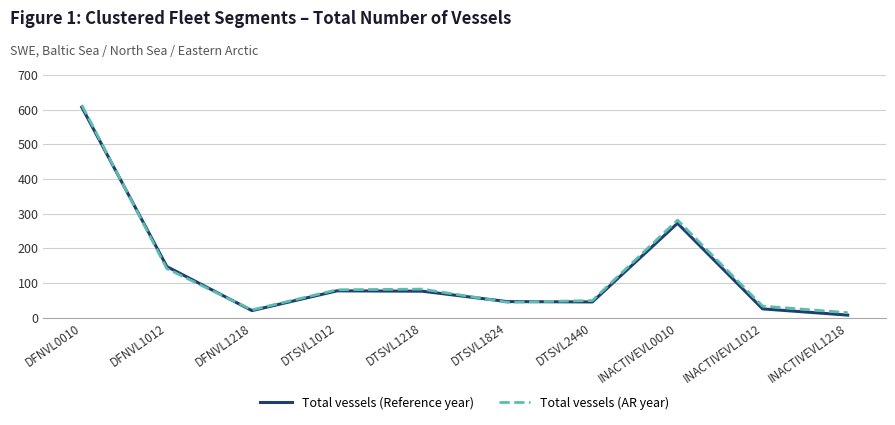

Which category has the lowest value across all series?

INACTIVEVL1218